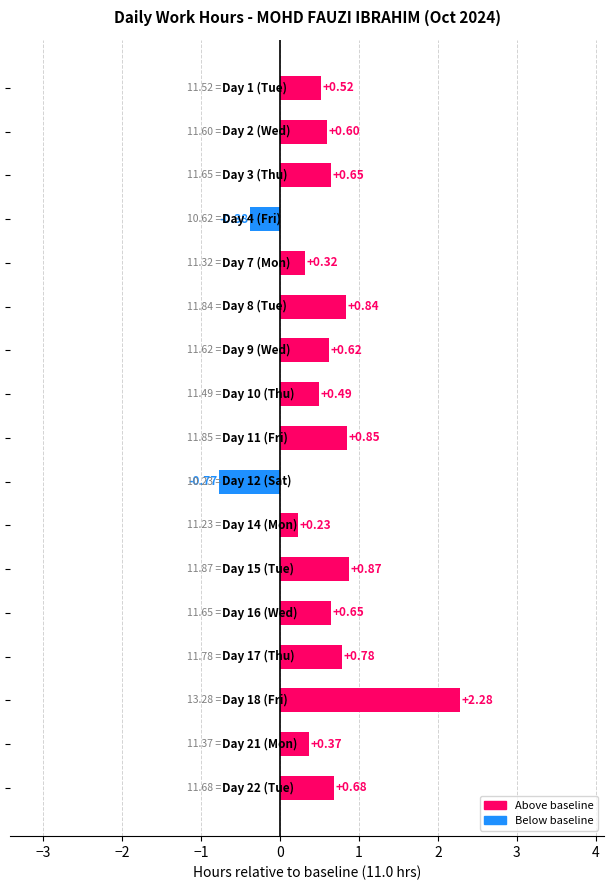

What is the difference between the second highest and minimum values?

1.6